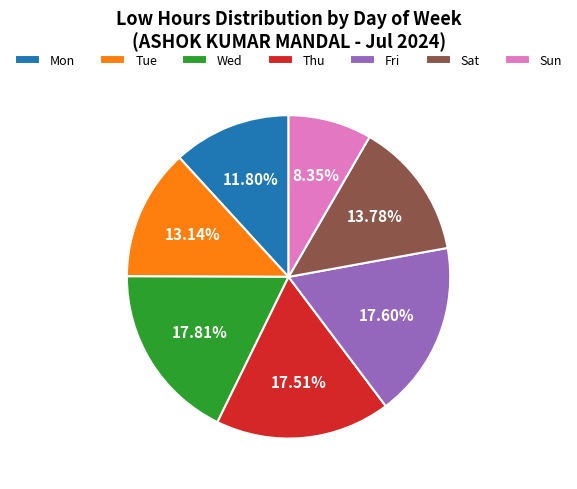

Does Sat represent more than half of the total?

No